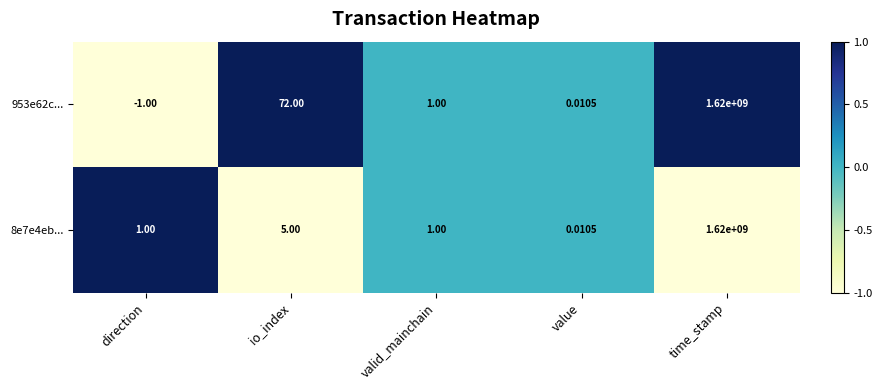

How many values in the 8e7e4eb... series are below 1?

1